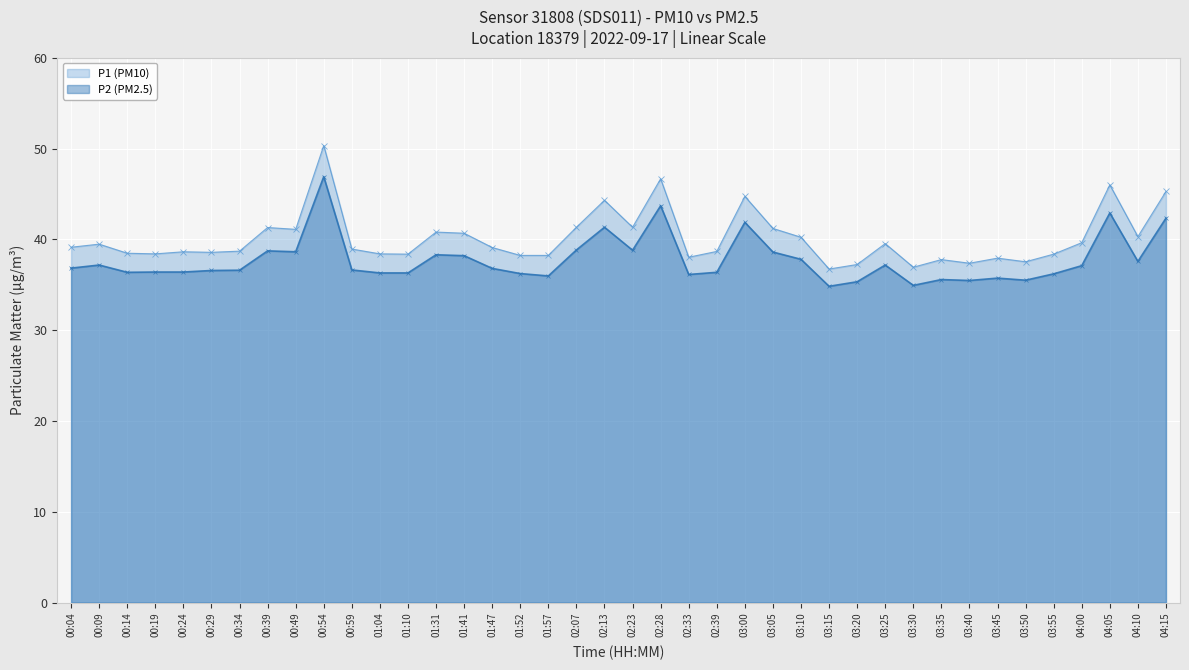

Reading left to right, list all the values displayed in this chart.

P1 (PM10): 00:04=39.1	00:09=39.5	00:14=38.5	00:19=38.4	00:24=38.6	00:29=38.6	00:34=38.7	00:39=41.3	00:49=41.1	00:54=50.3	00:59=38.9	01:04=38.4	01:10=38.4	01:31=40.8	01:41=40.7	01:47=39.1	01:52=38.2	01:57=38.2	02:07=41.3	02:13=44.3	02:23=41.3	02:28=46.7	02:33=38.0	02:39=38.7	03:00=44.7	03:05=41.2	03:10=40.2	03:15=36.7	03:20=37.2	03:25=39.5	03:30=36.9	03:35=37.8	03:40=37.4	03:45=37.9	03:50=37.5	03:55=38.4	04:00=39.6	04:05=46.0	04:10=40.3	04:15=45.3
P2 (PM2.5): 00:04=36.8	00:09=37.2	00:14=36.4	00:19=36.4	00:24=36.4	00:29=36.6	00:34=36.6	00:39=38.7	00:49=38.6	00:54=46.9	00:59=36.6	01:04=36.3	01:10=36.3	01:31=38.3	01:41=38.2	01:47=36.8	01:52=36.2	01:57=36.0	02:07=38.8	02:13=41.3	02:23=38.8	02:28=43.7	02:33=36.1	02:39=36.4	03:00=41.9	03:05=38.6	03:10=37.8	03:15=34.8	03:20=35.3	03:25=37.2	03:30=34.9	03:35=35.6	03:40=35.5	03:45=35.7	03:50=35.5	03:55=36.2	04:00=37.1	04:05=42.9	04:10=37.6	04:15=42.3